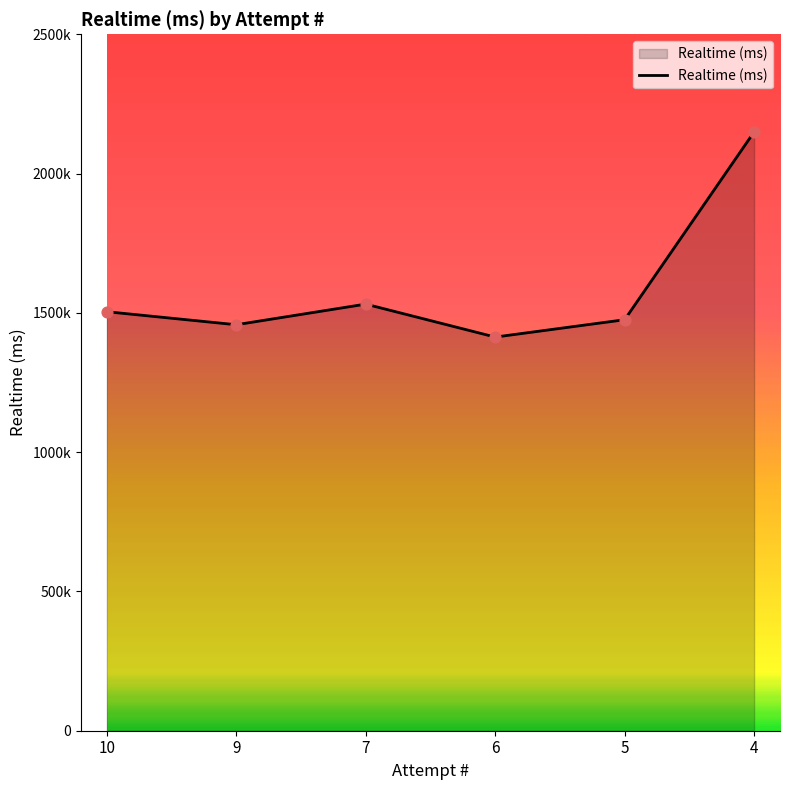

What is the change in value from 10 to 7?

+27278